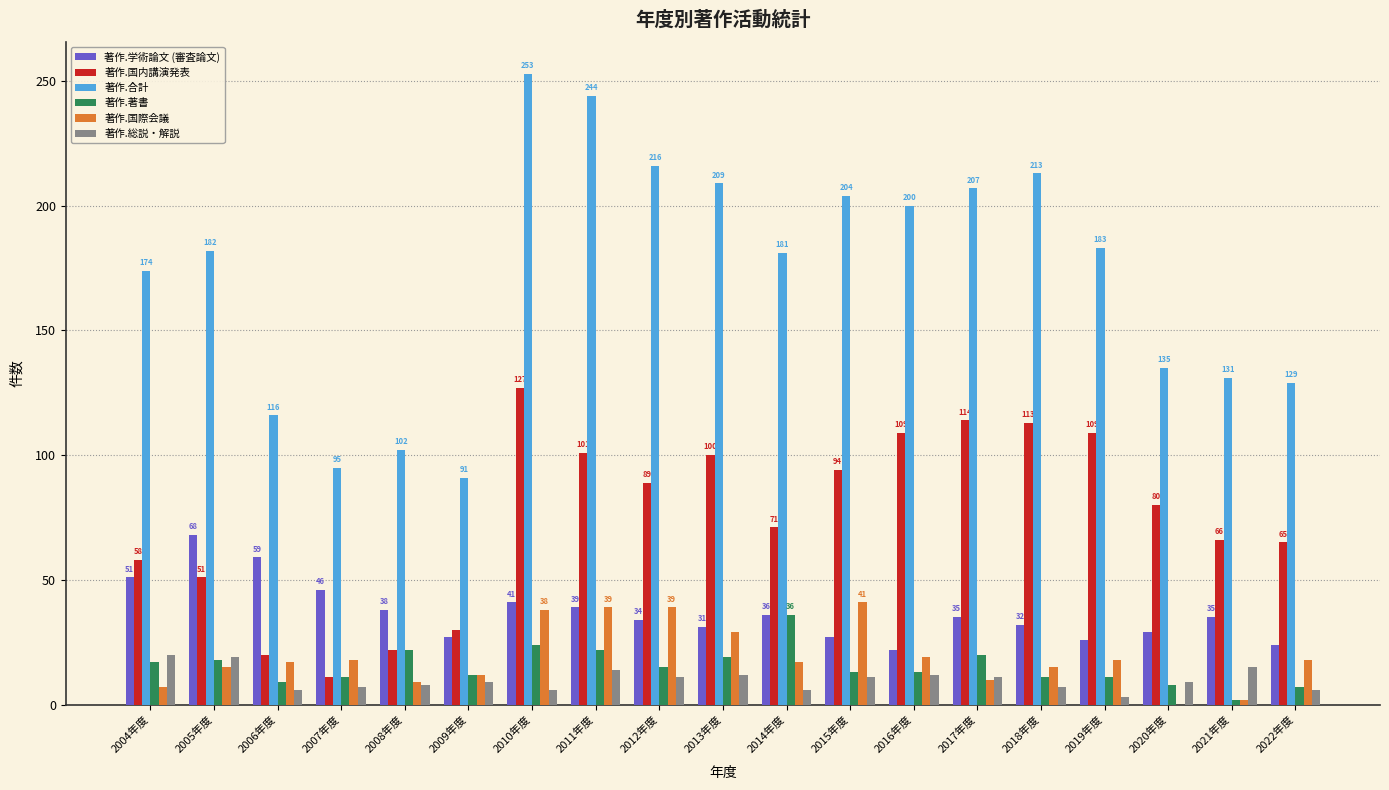

At which label does 著作.著書 reach its peak?

2014年度